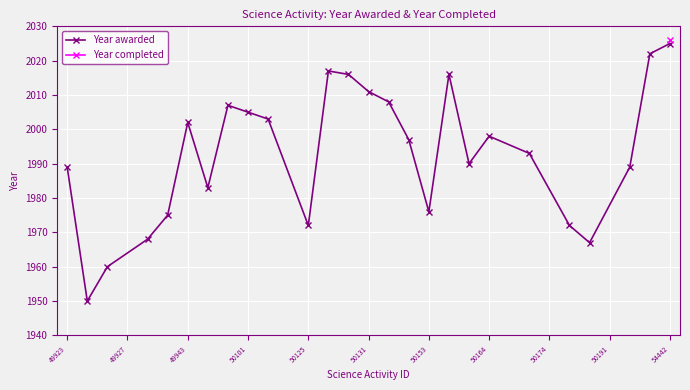

How many points are lower than both their immediate neighbors (excluding endpoints)?

6